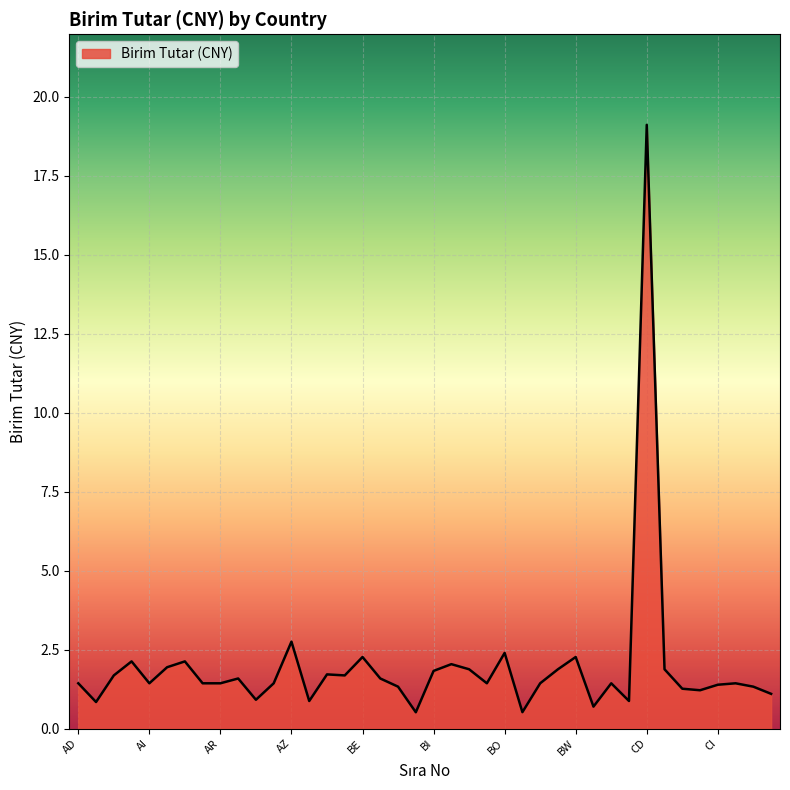

What is the minimum value shown in the chart?

0.5